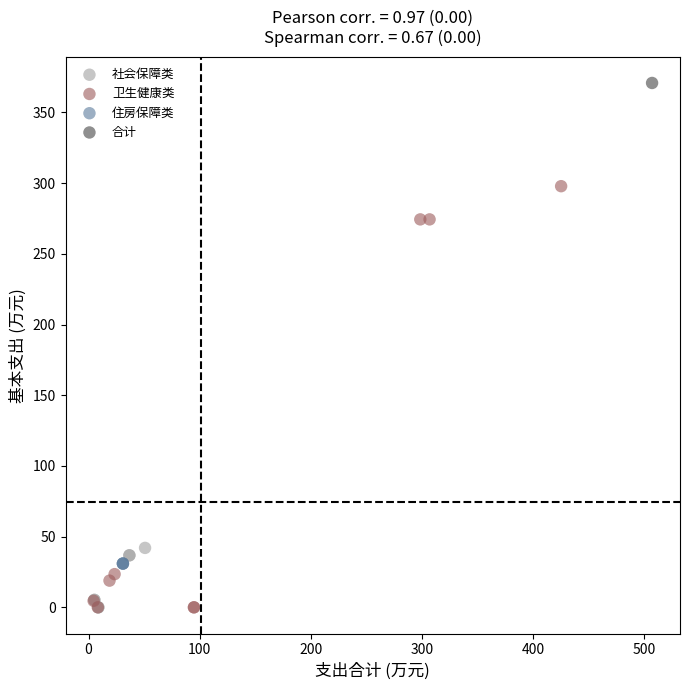

What are all the series names shown in the legend?

社会保障类, 卫生健康类, 住房保障类, 合计